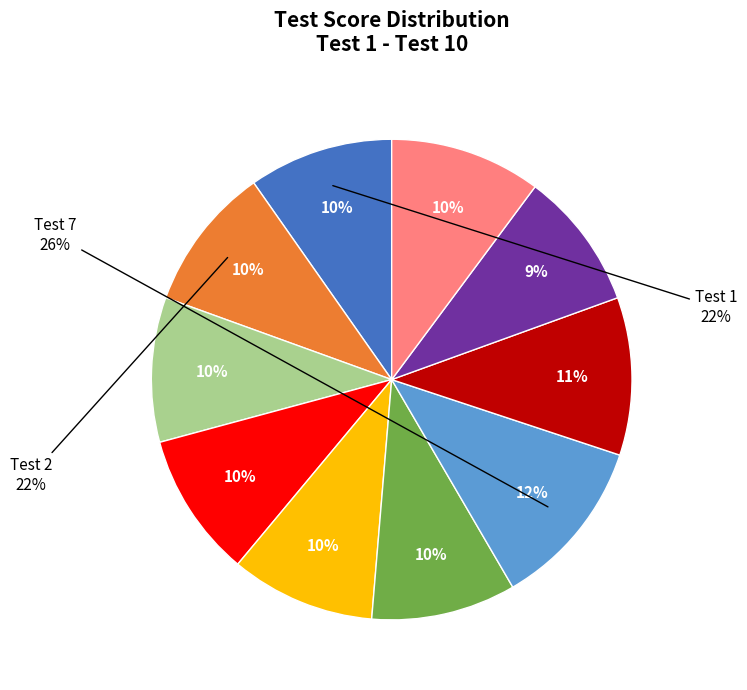

To the nearest percent, what portion does Test 9 represent?

9%